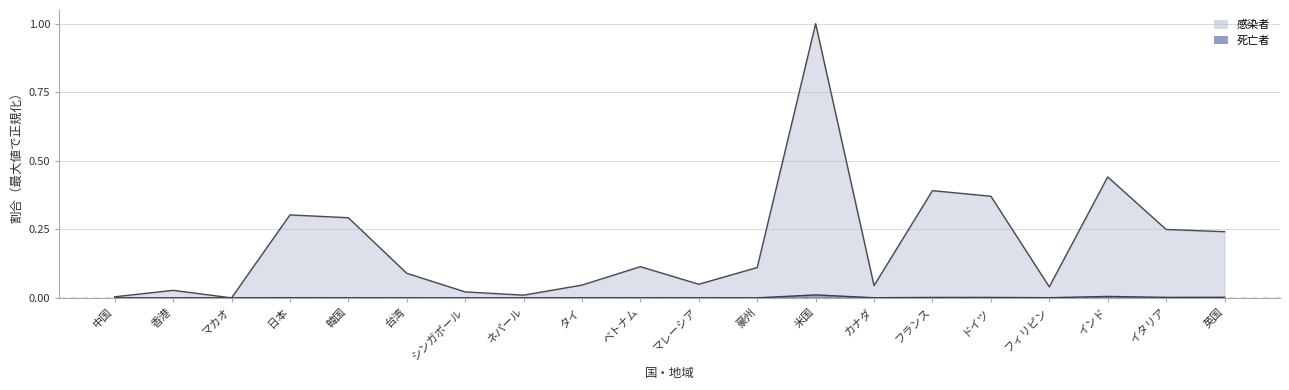

Is the value of 感染者 at カナダ greater than the value of 死亡者 at ドイツ?

Yes